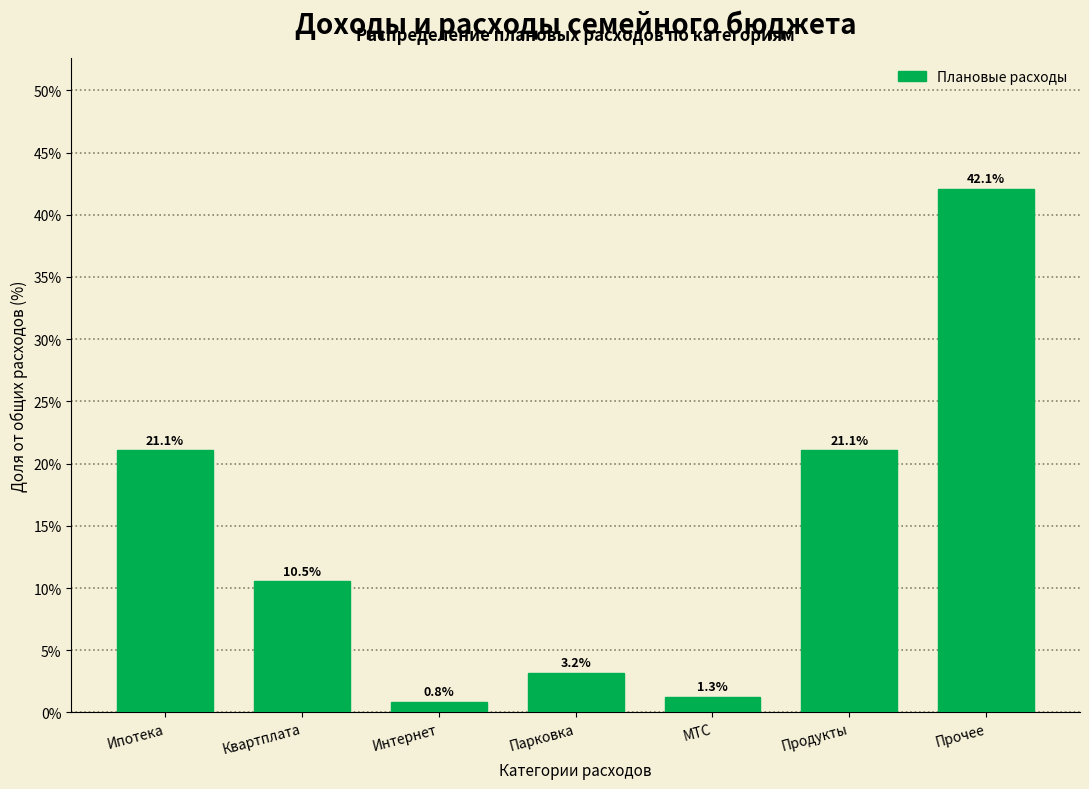

Reading left to right, extract all data points from this chart.

Ипотека=21.1	Квартплата=10.5	Интернет=0.8	Парковка=3.2	МТС=1.3	Продукты=21.1	Прочее=42.1